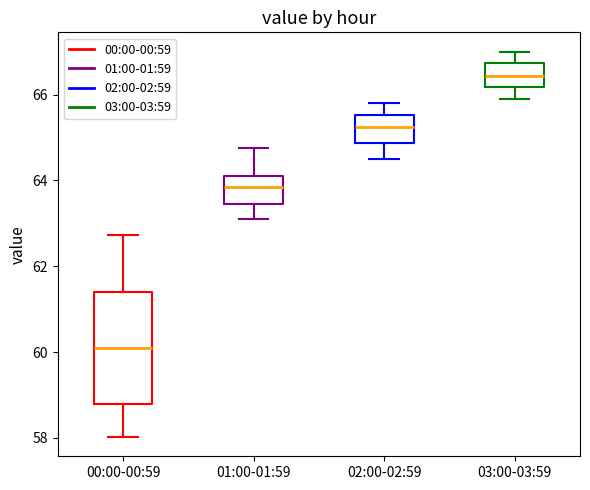

Reading left to right, read every box against the y-axis: the position of its median line, the range the box covers, and the ends of its whiskers. The values are not printed on the chart, so give them approximately, as read against the axis.

00:00-00:59: median 60.2, box 58.8 to 61.4, whiskers 58.0 to 62.8
01:00-01:59: median 63.8, box 63.4 to 64.2, whiskers 63.2 to 64.8
02:00-02:59: median 65.2, box 64.8 to 65.6, whiskers 64.6 to 65.8
03:00-03:59: median 66.4, box 66.2 to 66.8, whiskers 66.0 to 67.0